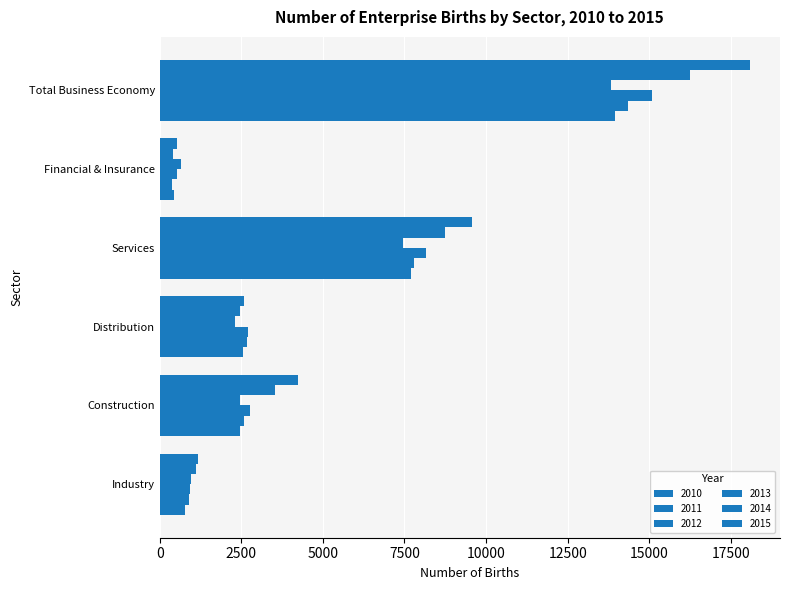

How many data points in 2010 are less than 2552?

3